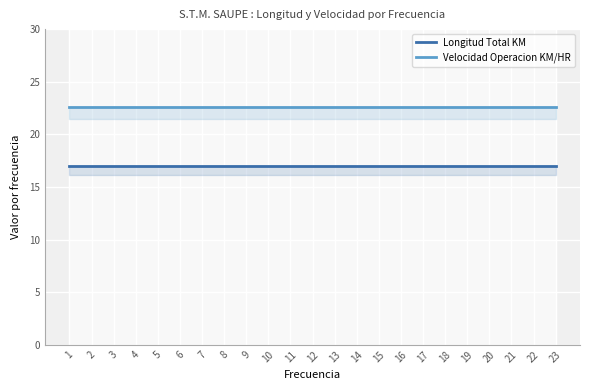

The Velocidad Operacion KM/HR series shows 13.7 at 19. True or false?

False